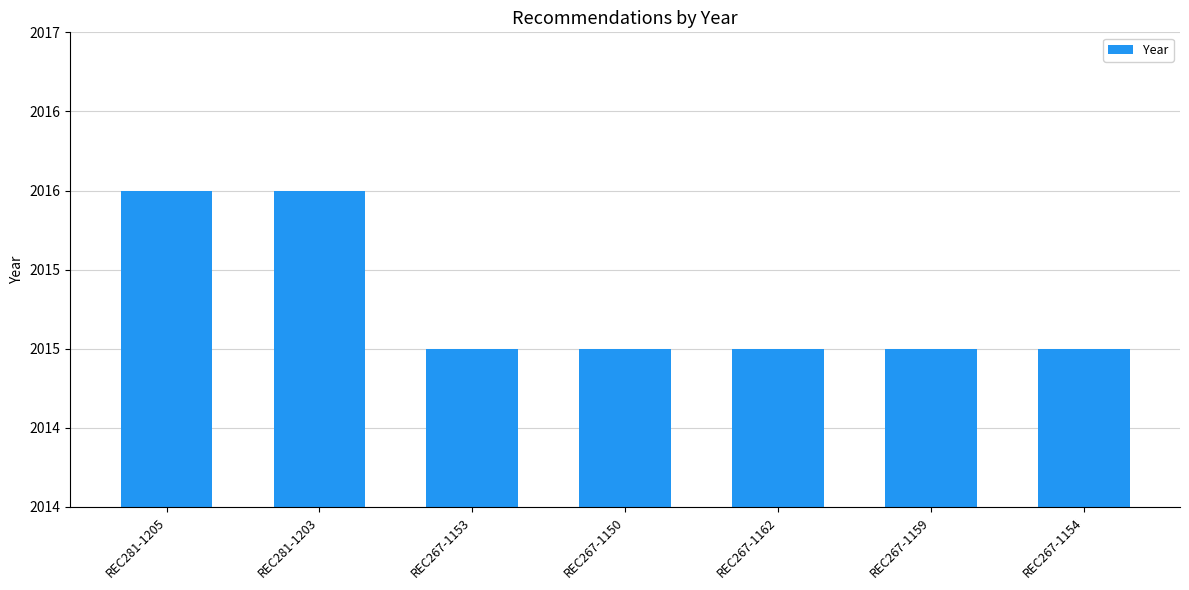

What is the difference between the second highest and minimum values?

1